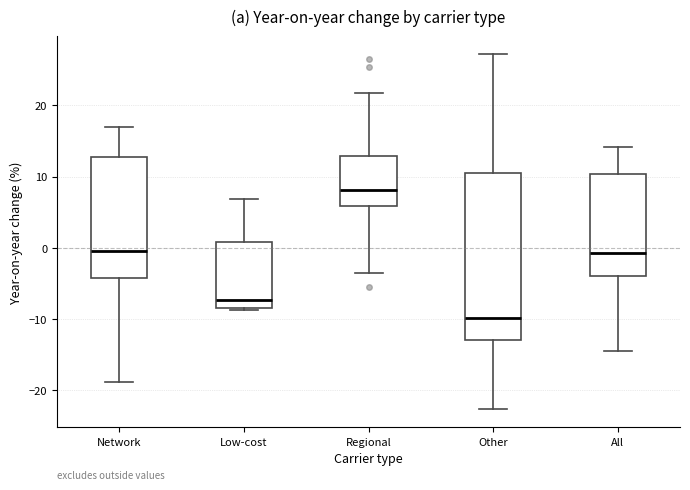

Reading left to right, transcribe this box plot: for each box, give where its median line is, the range the box spans, and where its two whiskers end, as read against the y-axis. The values are not printed on the chart, so give them approximately, as read against the axis.

Network: median 0, box -4 to 13, whiskers -19 to 17
Low-cost: median -7, box -8 to 1, whiskers -9 to 7
Regional: median 8, box 6 to 13, whiskers -4 to 22
Other: median -10, box -13 to 11, whiskers -23 to 27
All: median -1, box -4 to 10, whiskers -14 to 14